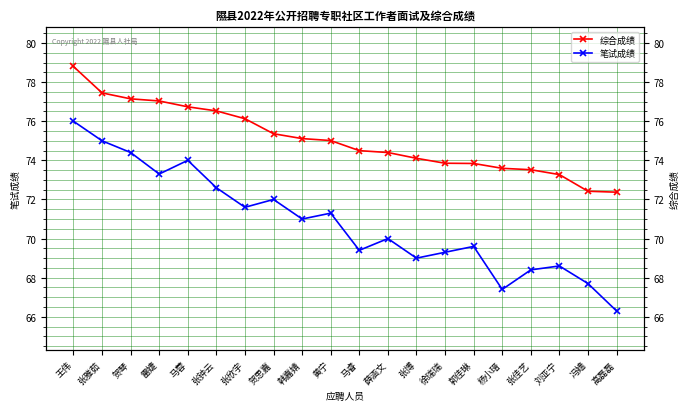

At which category does the chart reach its peak across all series?

王伟